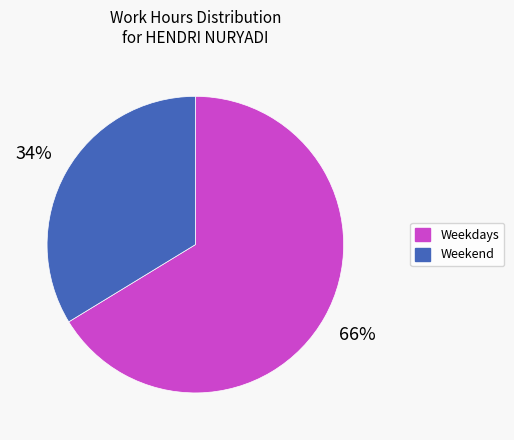

To the nearest percent, what is the average slice percentage?

50%